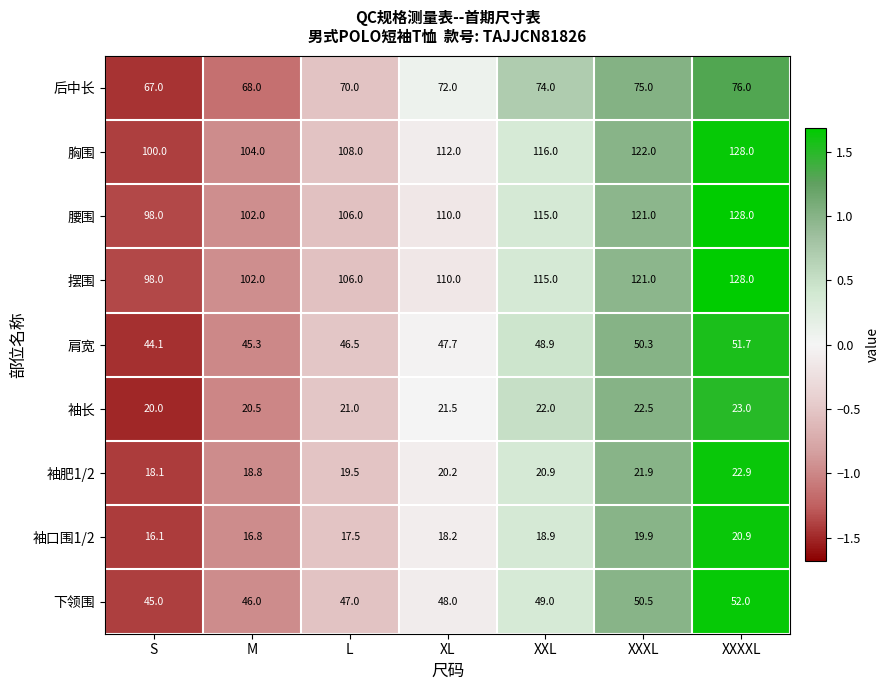

Which label corresponds to the smallest value in the chart?

S